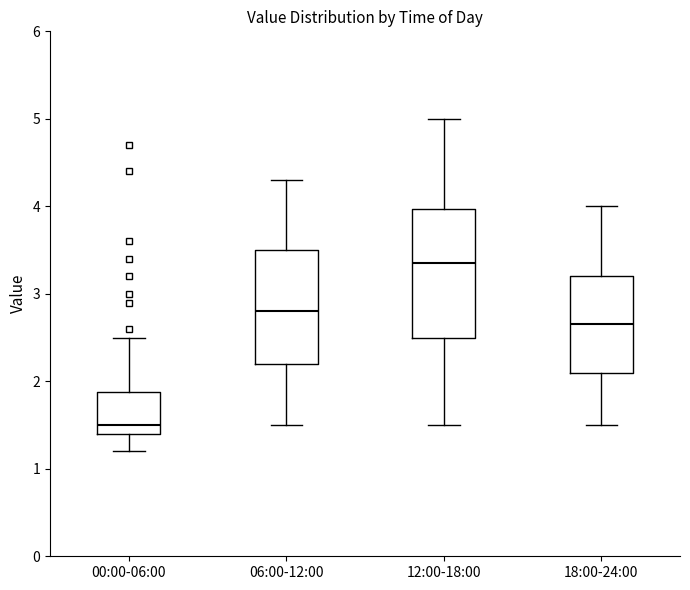

Which box is the tallest, from its lower edge to its upper edge?

12:00-18:00